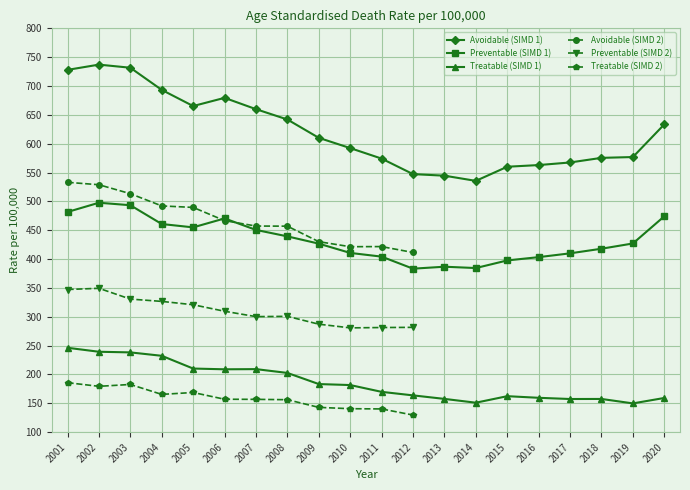

What is the value of the Treatable (SIMD 1) point at the 6th from the left?

209.0